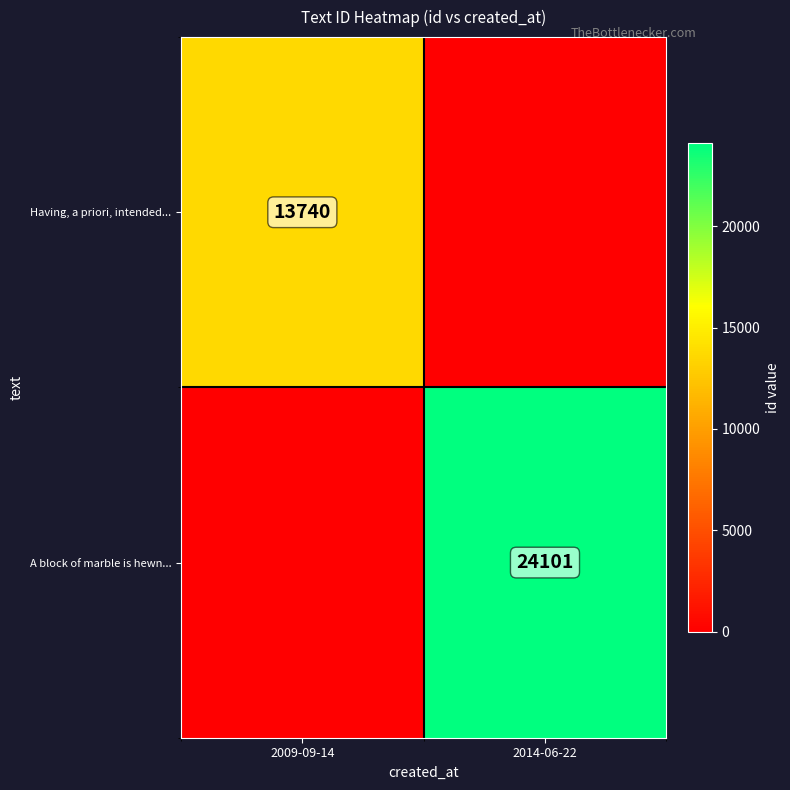

The Having, a priori, intended... series shows 13740 at 2009-09-14. True or false?

True